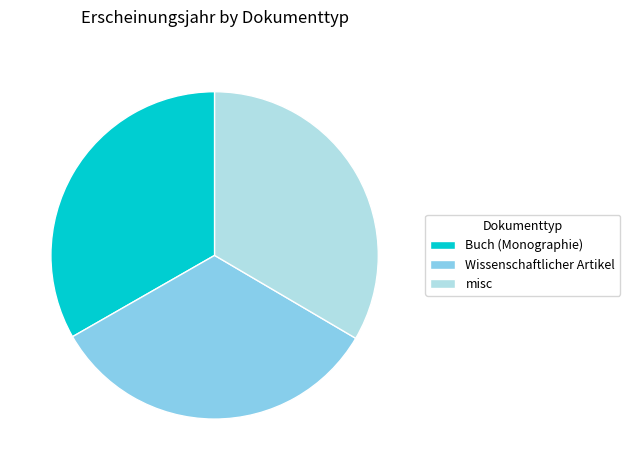

Is it true that Wissenschaftlicher Artikel is 33% of the pie?

True